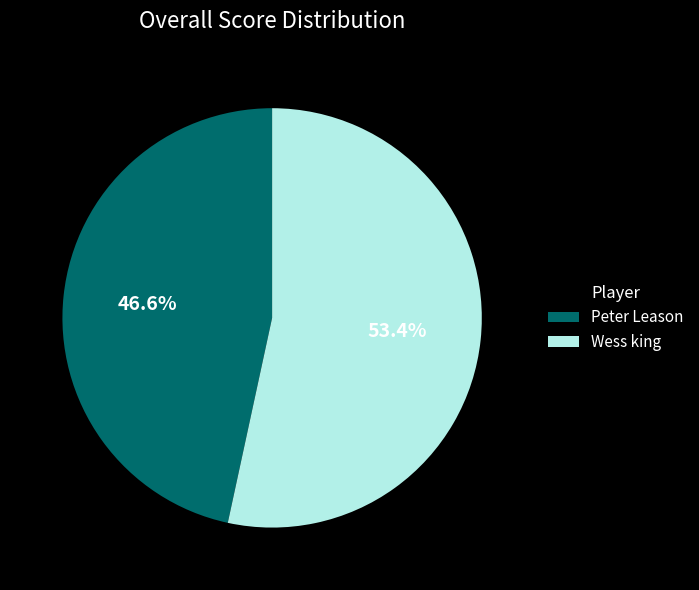

To the nearest percent, what is the difference between the Peter Leason and Wess king slice percentages?

7%